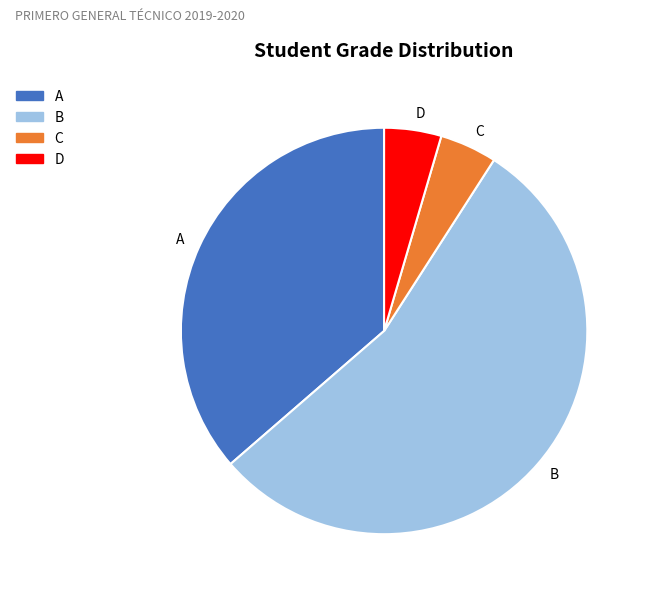

Is the sum of A and C greater than half?

No